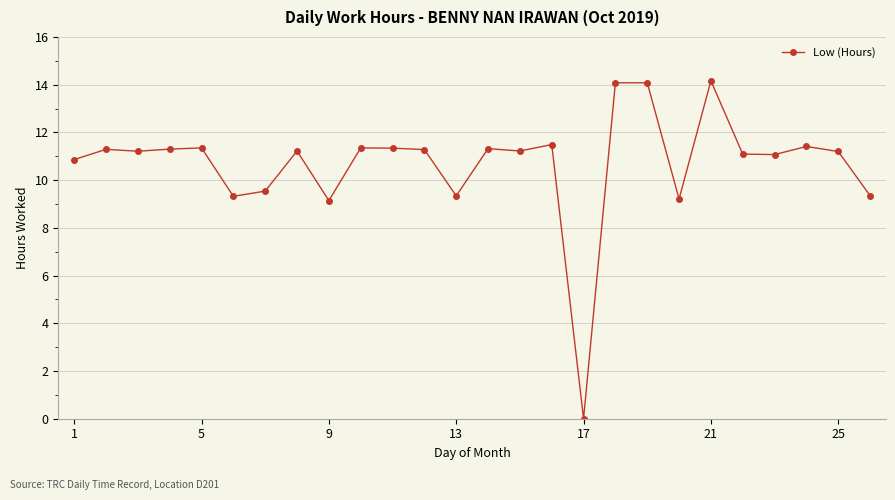

What is the difference between the maximum and second lowest values?

5.0